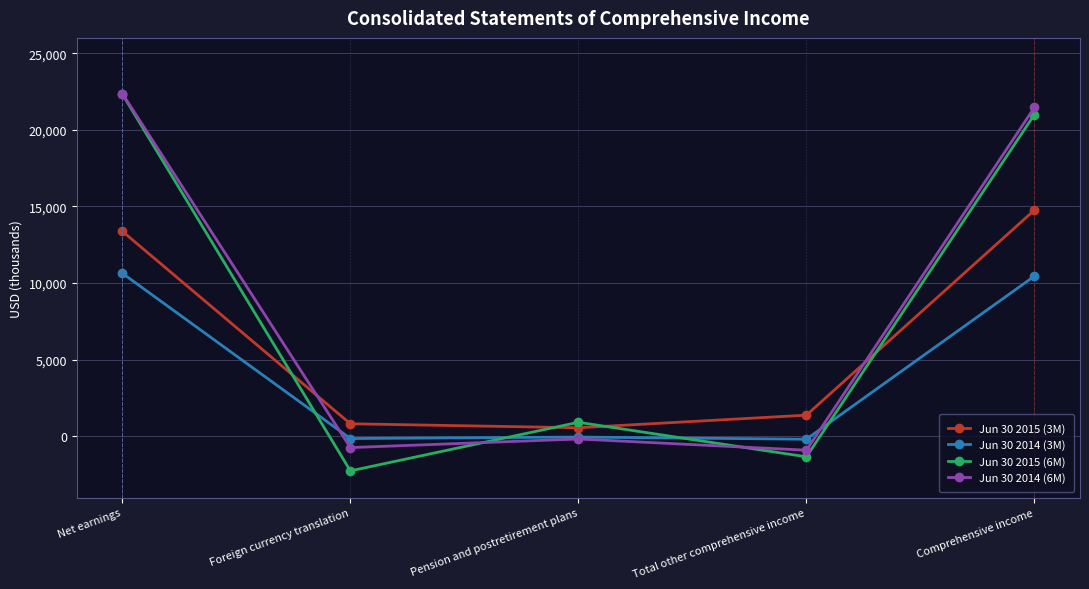

What is the difference between the highest and lowest values at Net earnings?

11725